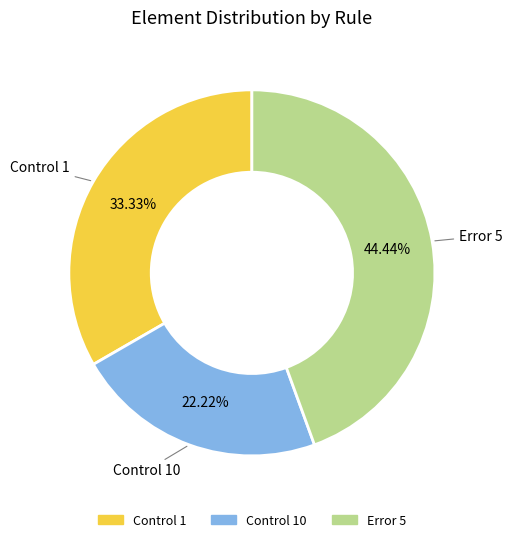

How many slices are in this pie chart?

3